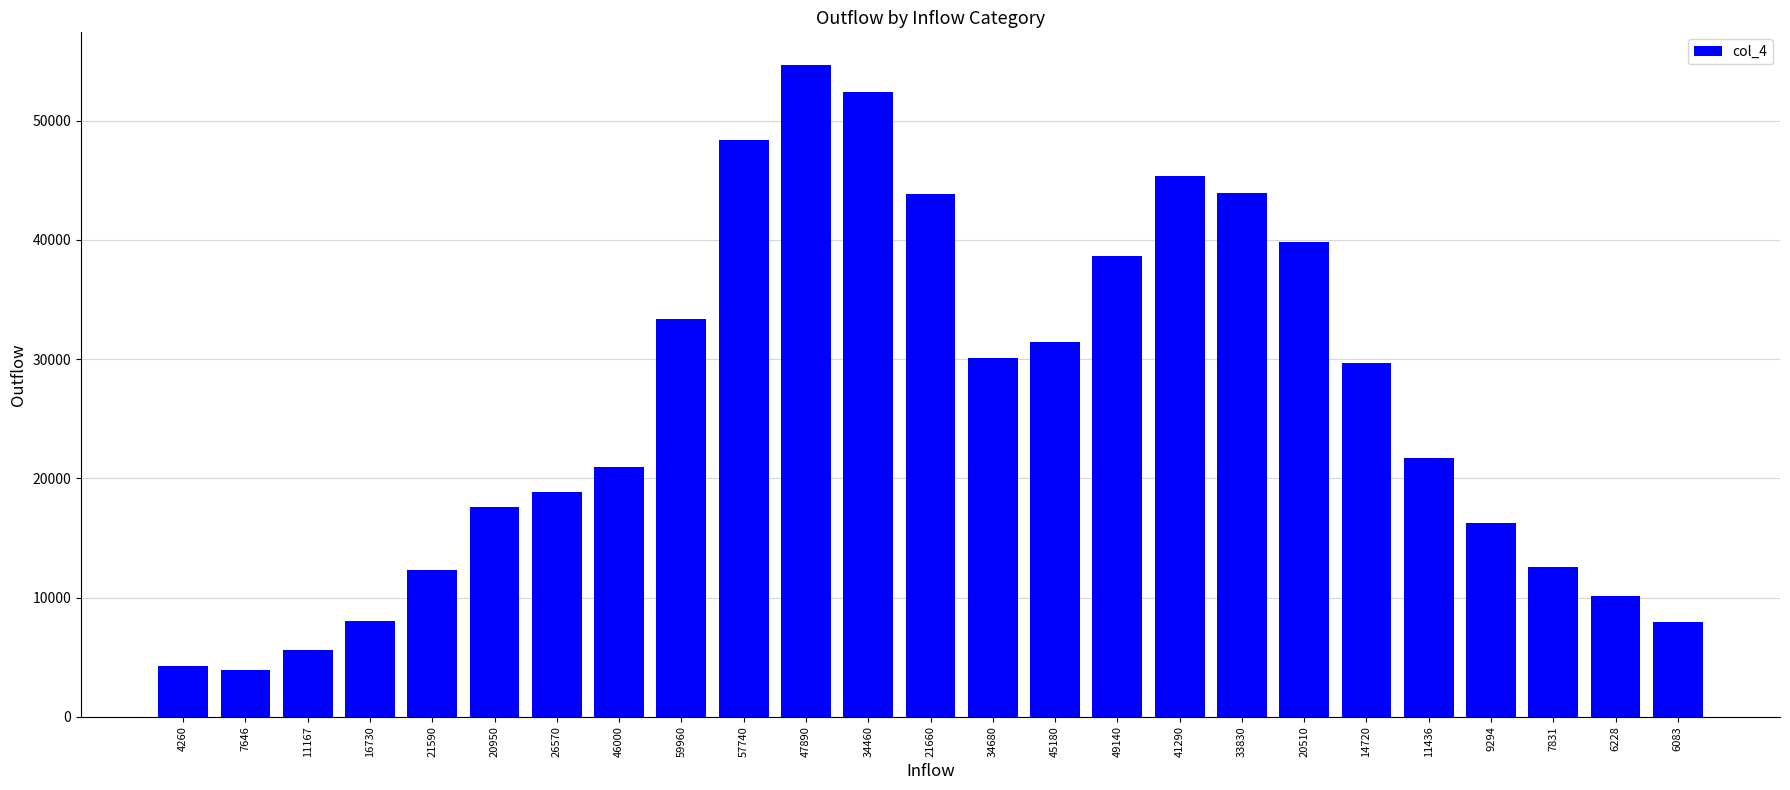

What is the value of the 4th bar from the left?

8071.1